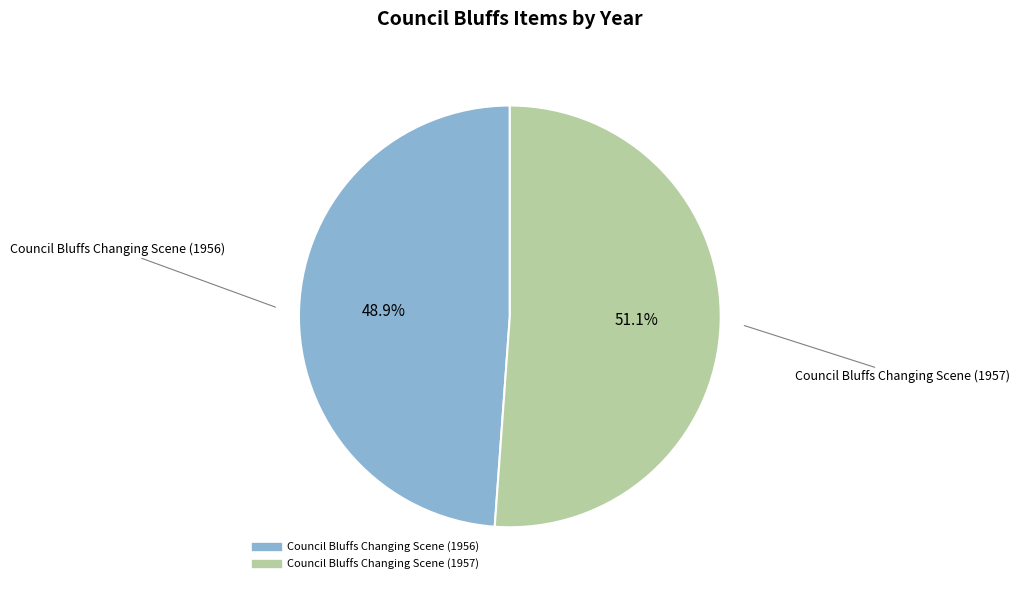

Is there any slice that represents more than half of the pie?

Yes